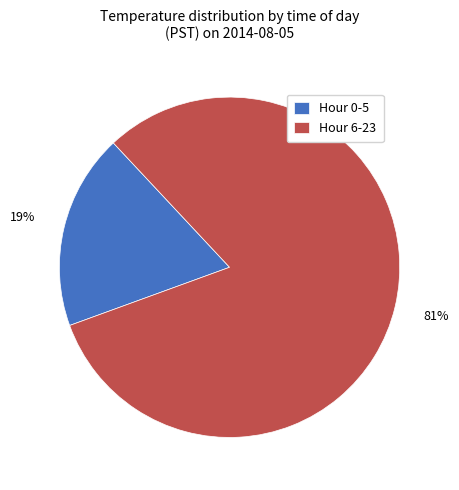

To the nearest percent, what is the average slice percentage?

50%